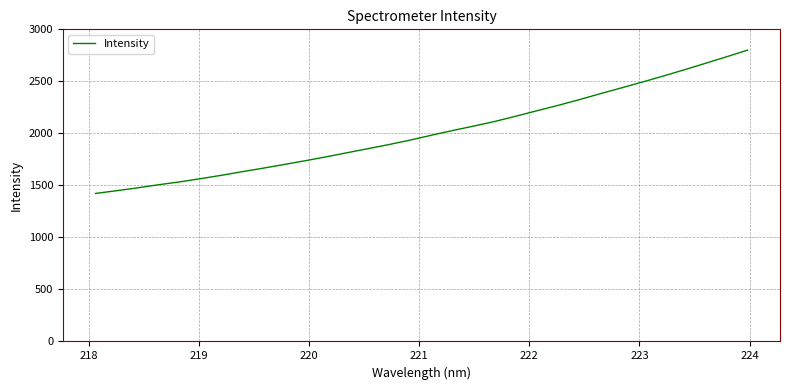

What is the minimum value shown in the chart?

1422.6